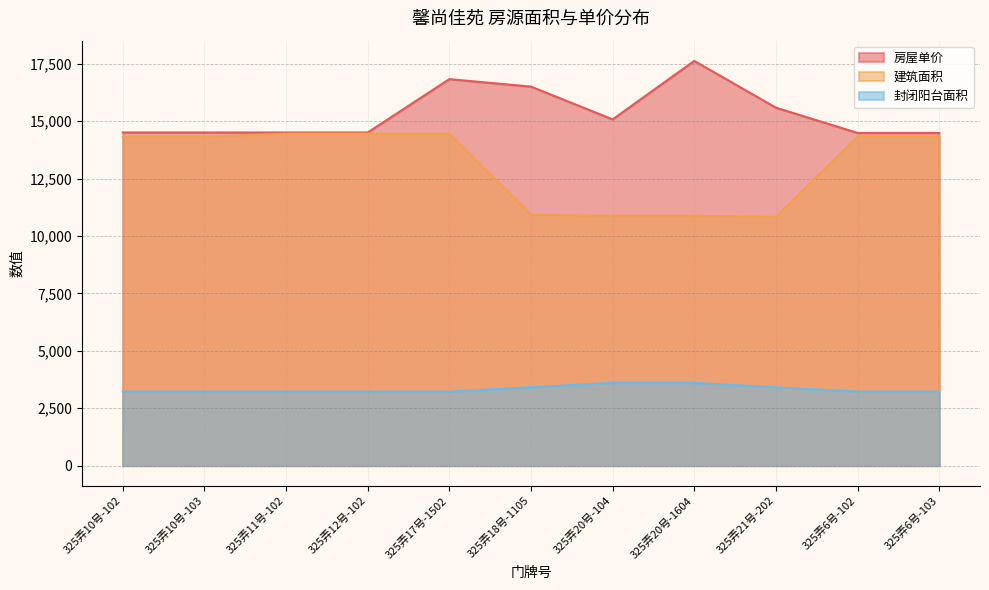

True or false: 建筑面积 and 房屋单价 cross at least once.

False